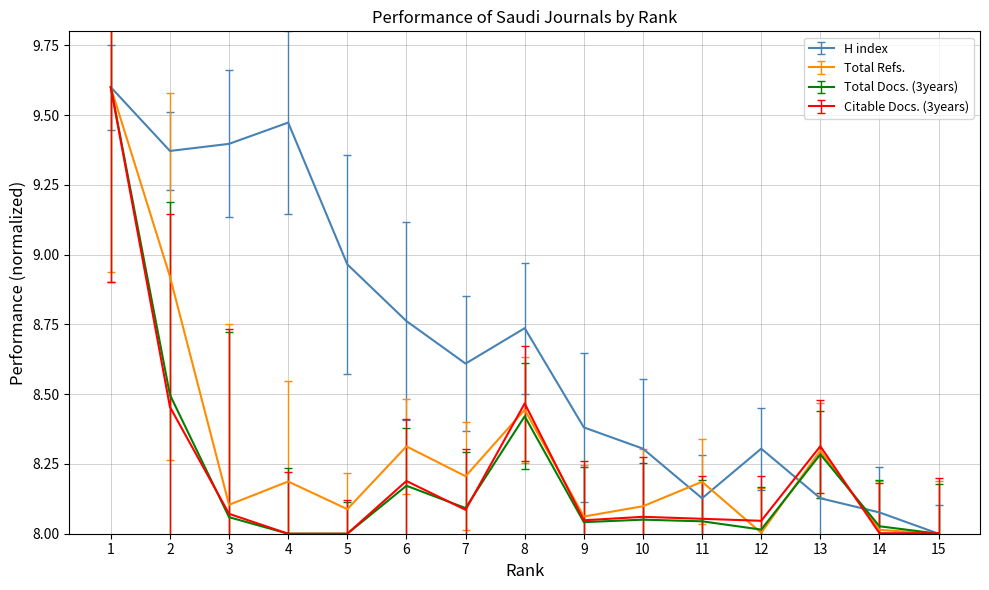

The value of H index at 1 is 9.6. True or false?

True